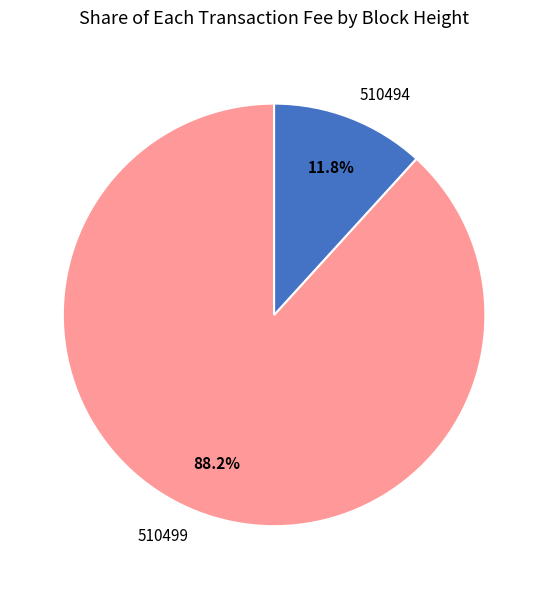

Does 510494 account for over 50% of the chart?

No